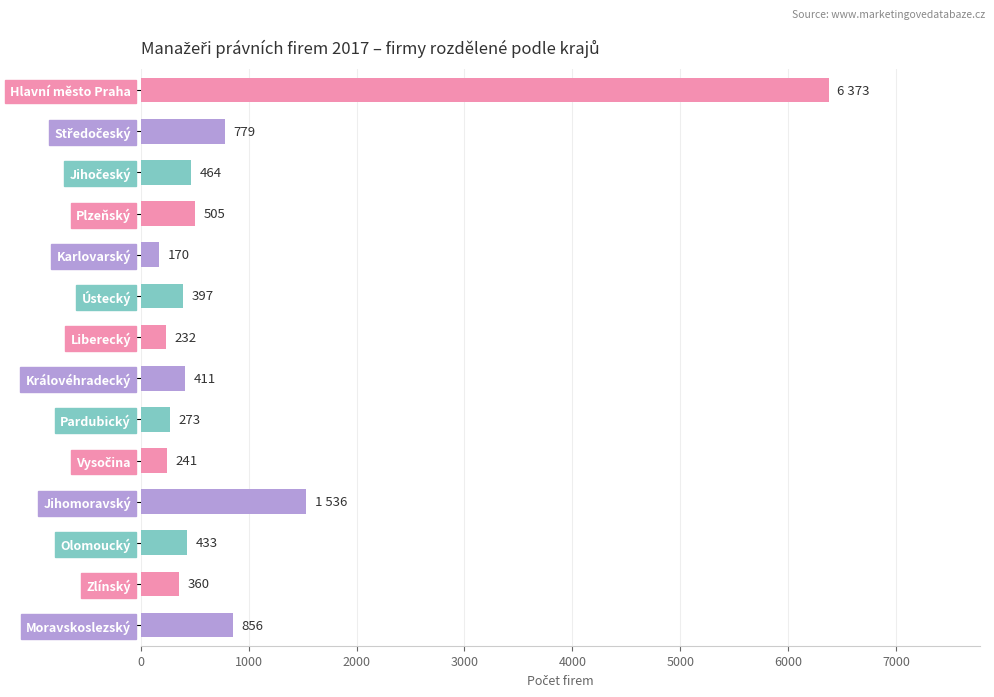

What is the difference between the maximum and minimum values?

6203